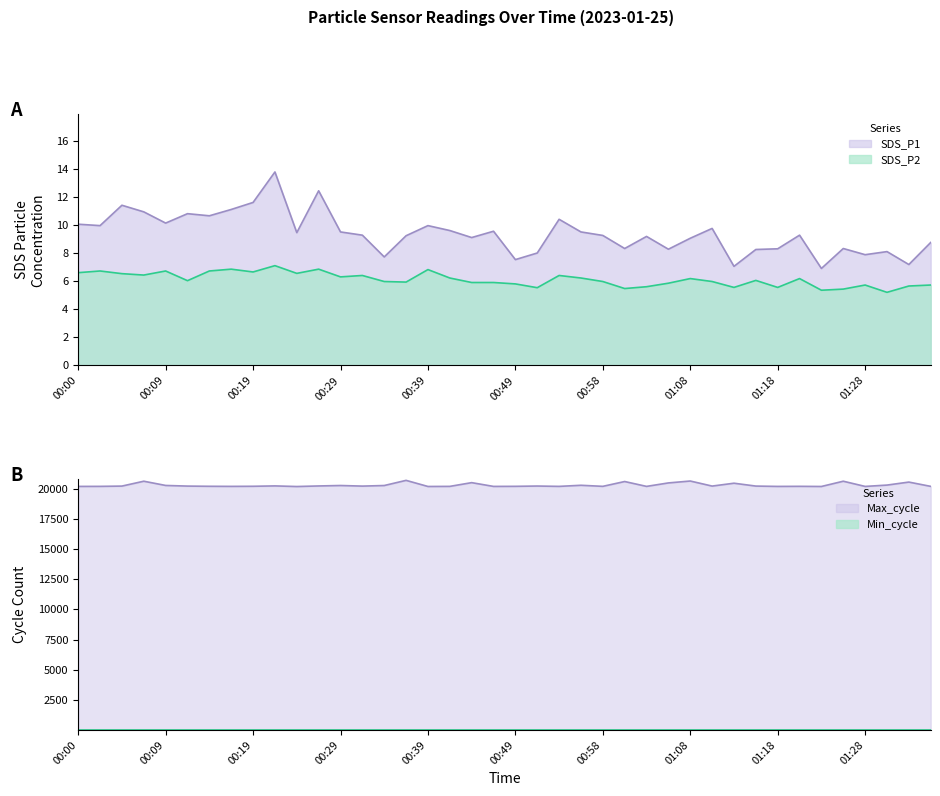

What is the sum of all SDS_P2 values?

244.6